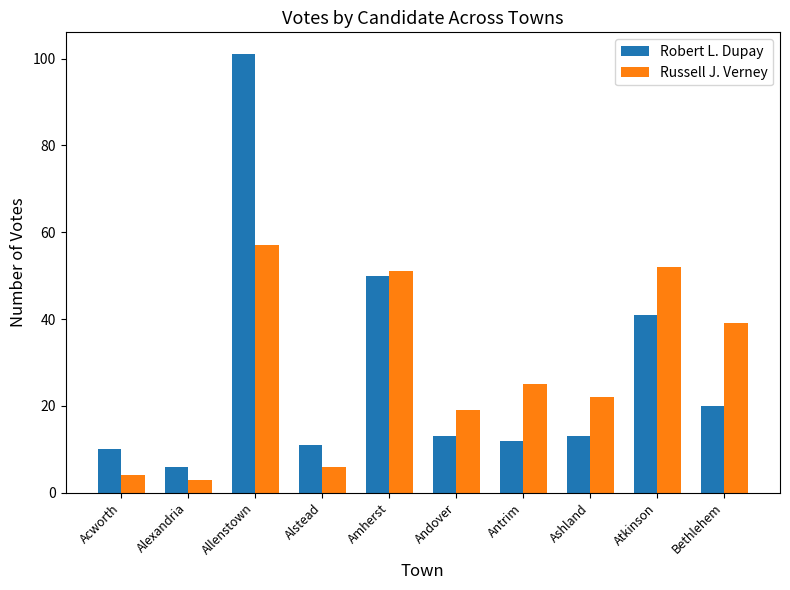

The value of Russell J. Verney at Antrim is 34. True or false?

False